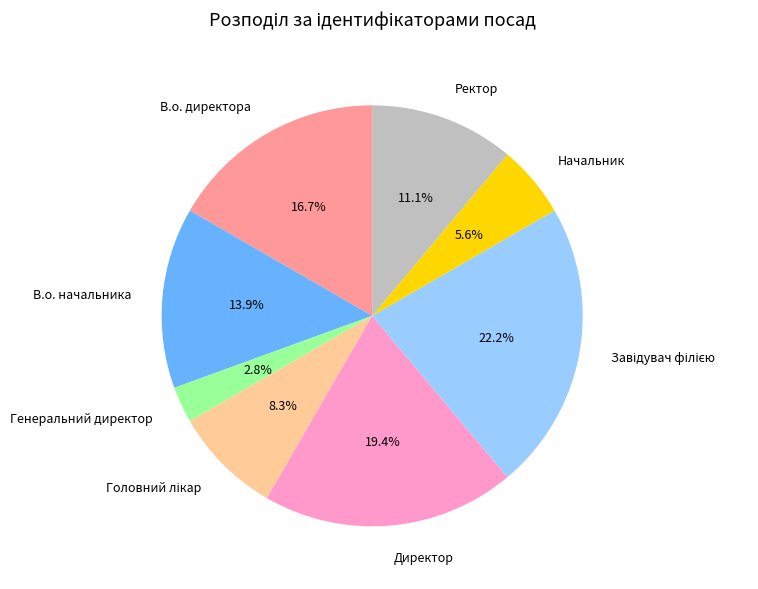

To the nearest percent, what percentage of the pie is В.о. директора?

17%